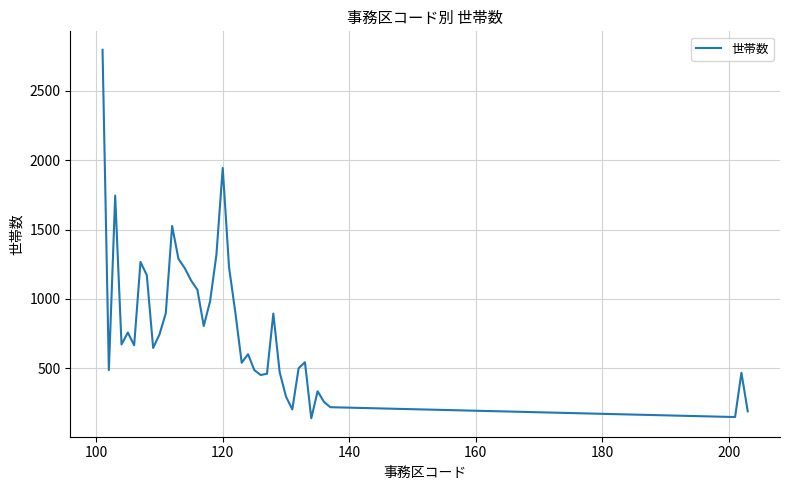

What is the maximum value shown in the chart?

2796